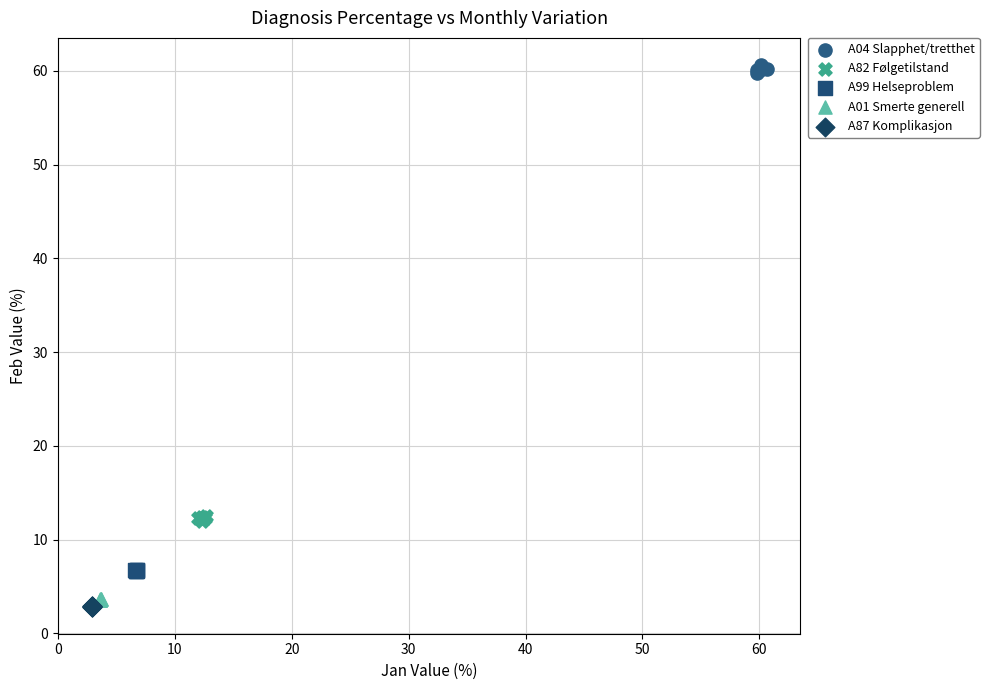

What are all the series names shown in the legend?

A04 Slapphet/tretthet, A82 Følgetilstand, A99 Helseproblem, A01 Smerte generell, A87 Komplikasjon